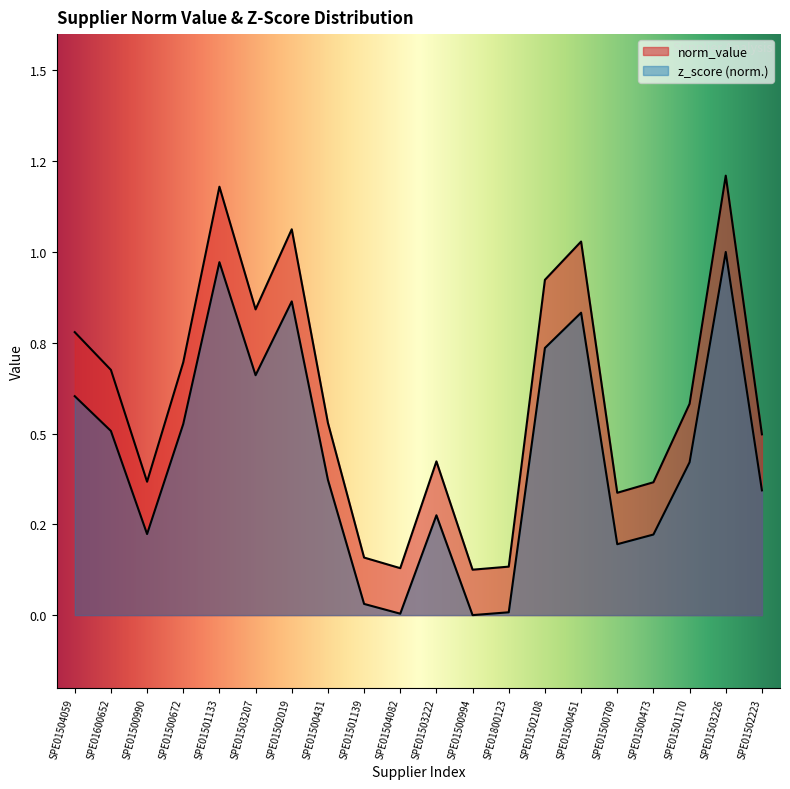

What is the lowest value of the norm_value series?

0.1